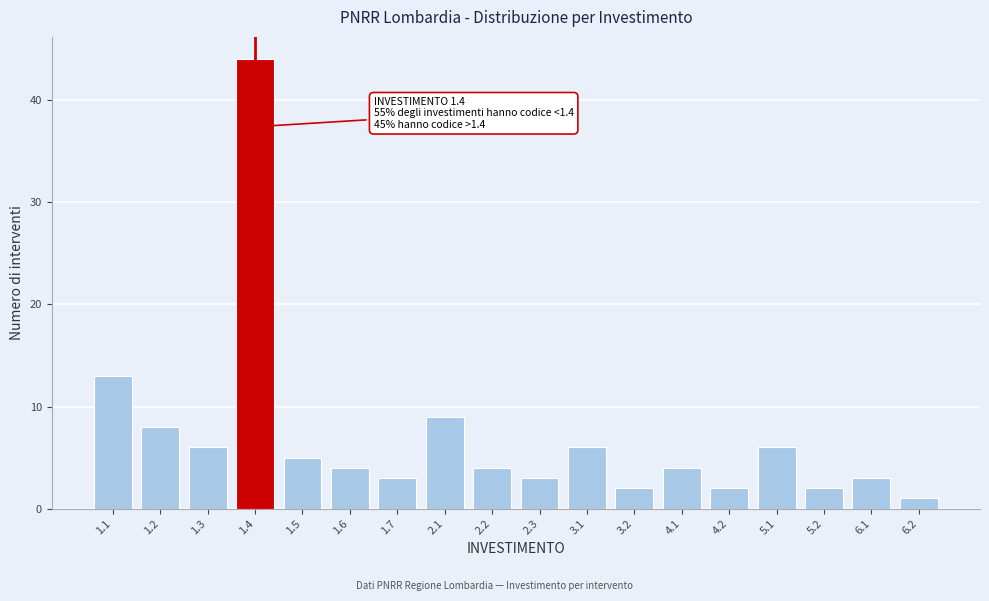

Reading right to left, transcribe all the data shown in this chart.

6.2=1	6.1=3	5.2=2	5.1=6	4.2=2	4.1=4	3.2=2	3.1=6	2.3=3	2.2=4	2.1=9	1.7=3	1.6=4	1.5=5	1.4=44	1.3=6	1.2=8	1.1=13